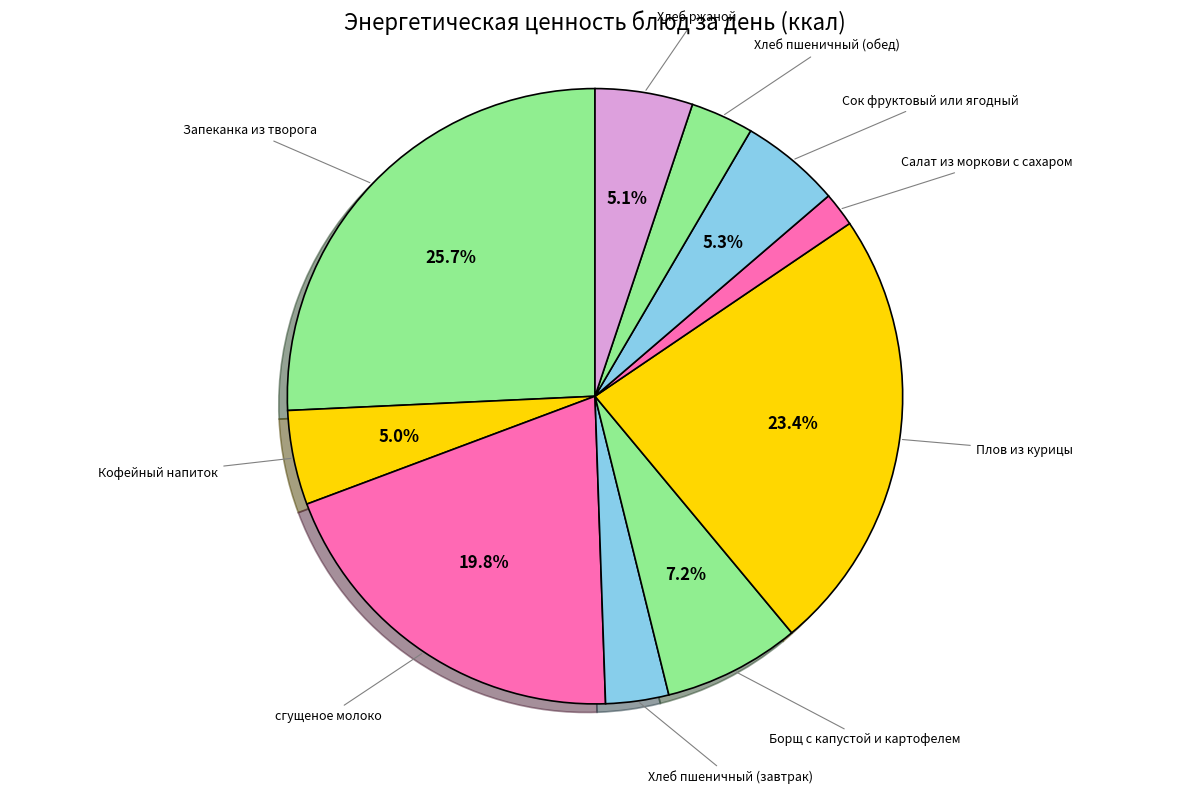

Which category has the smallest portion of the pie?

Салат из моркови с сахаром